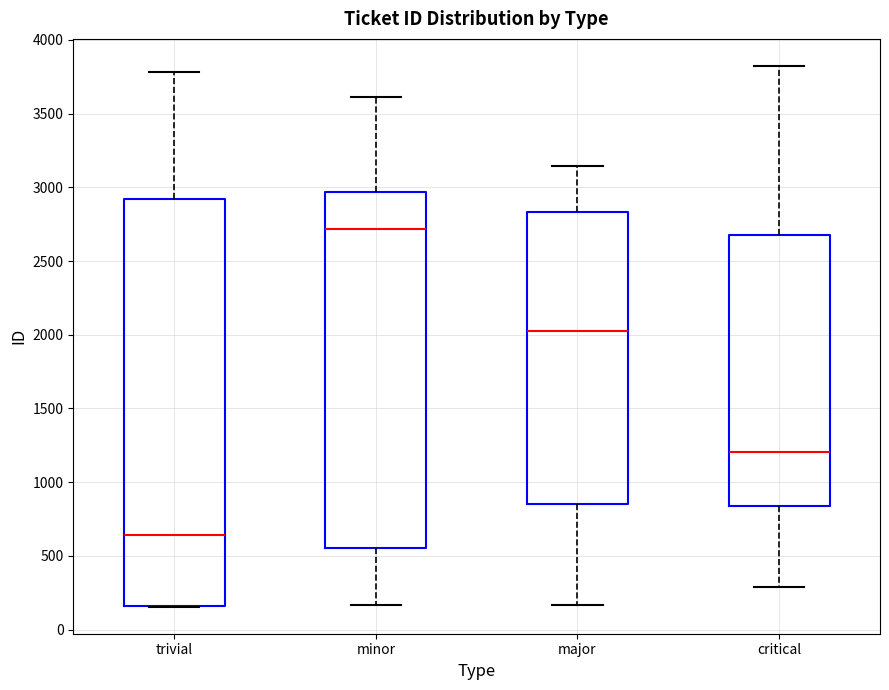

Which box has the lowest median line?

trivial